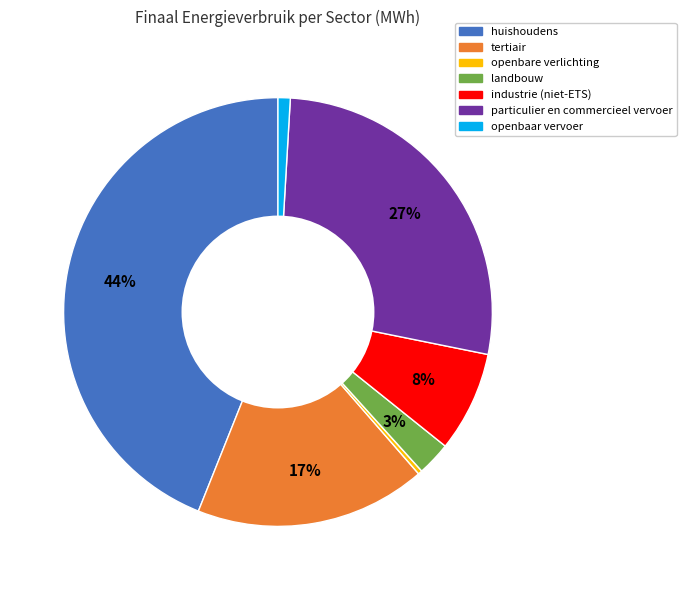

True or false: industrie (niet-ETS) accounts for 20% of the total.

False